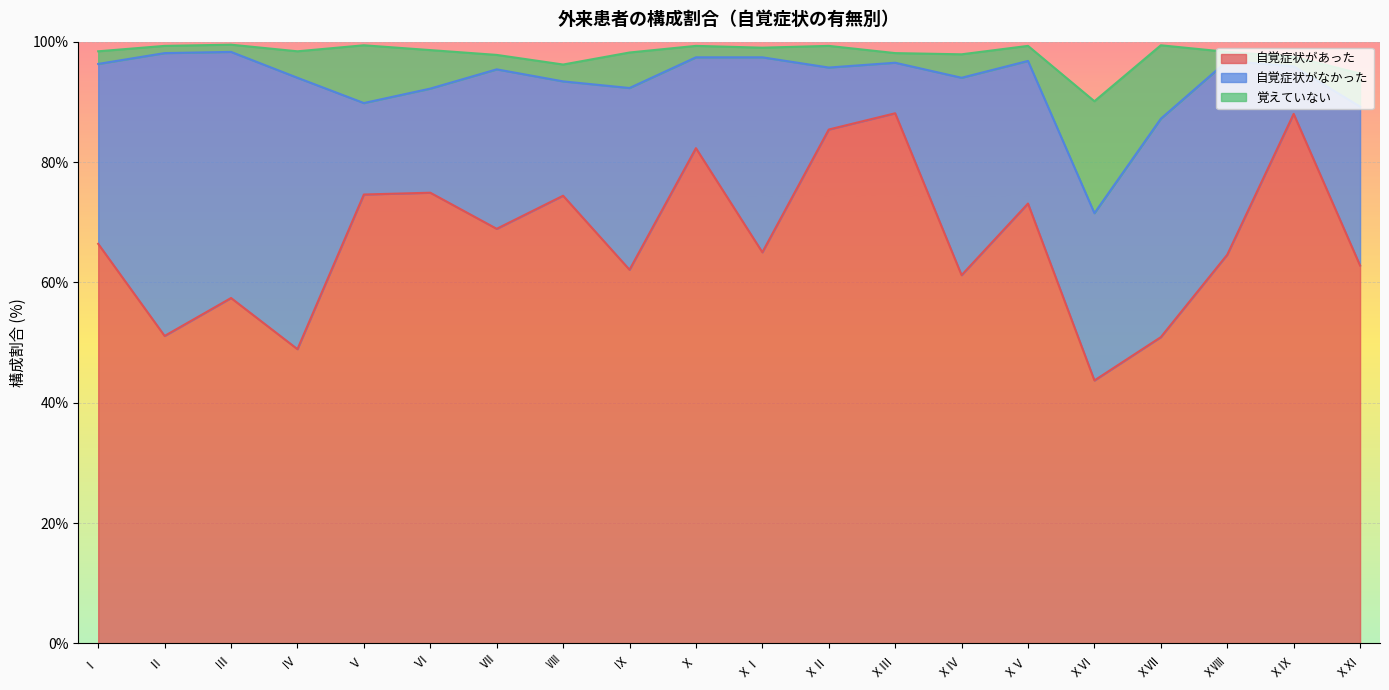

What is the label of the 10th point from the left?

Ⅹ